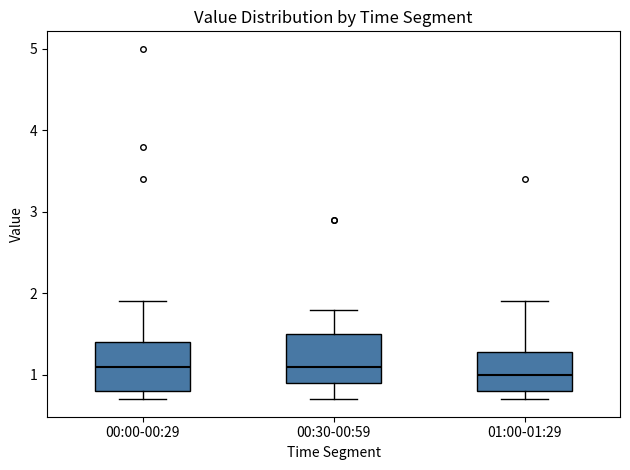

Reading left to right, transcribe this box plot: for each box, give where its median line is, the range the box spans, and where its two whiskers end, as read against the y-axis. The values are not printed on the chart, so give them approximately, as read against the axis.

00:00-00:29: median 1.1, box 0.8 to 1.4, whiskers 0.7 to 1.9
00:30-00:59: median 1.1, box 0.9 to 1.5, whiskers 0.7 to 1.8
01:00-01:29: median 1.0, box 0.8 to 1.3, whiskers 0.7 to 1.9